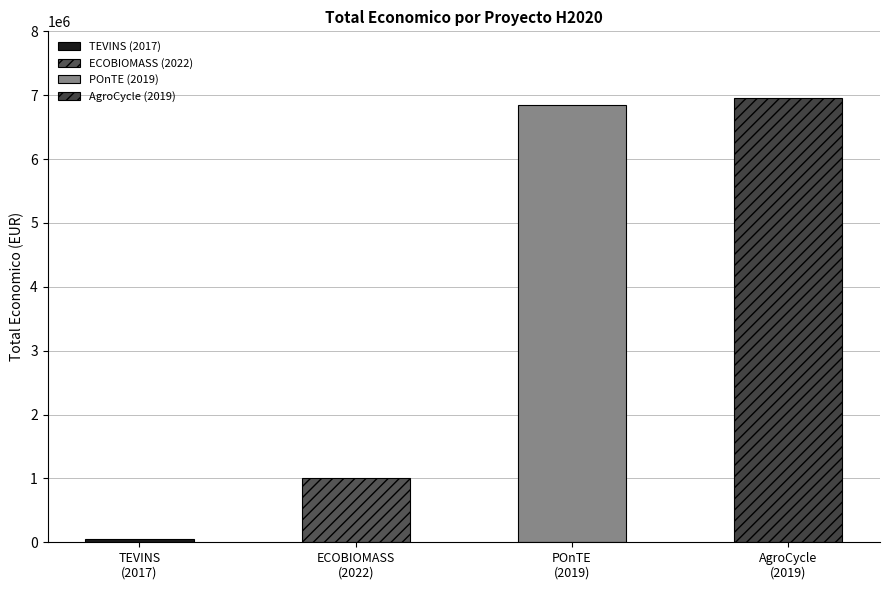

What is the maximum value shown in the chart?

6960293